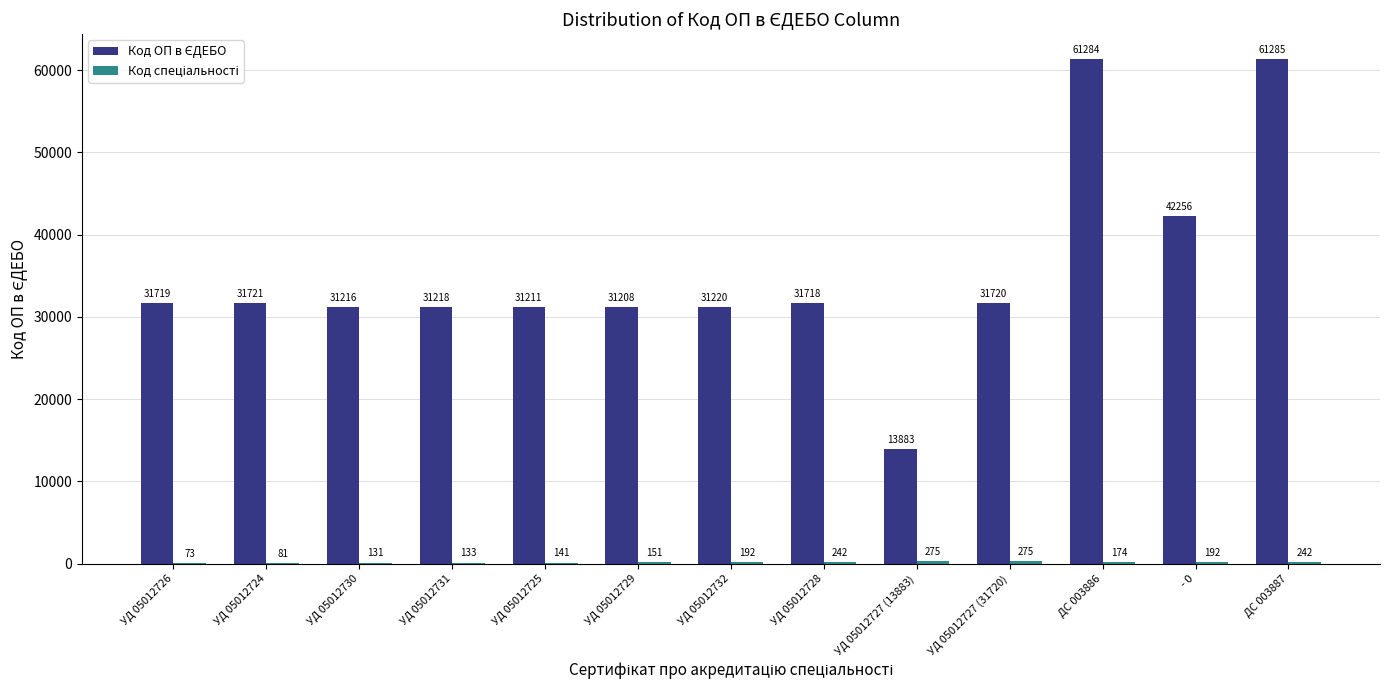

How many categories are shown in the chart?

13